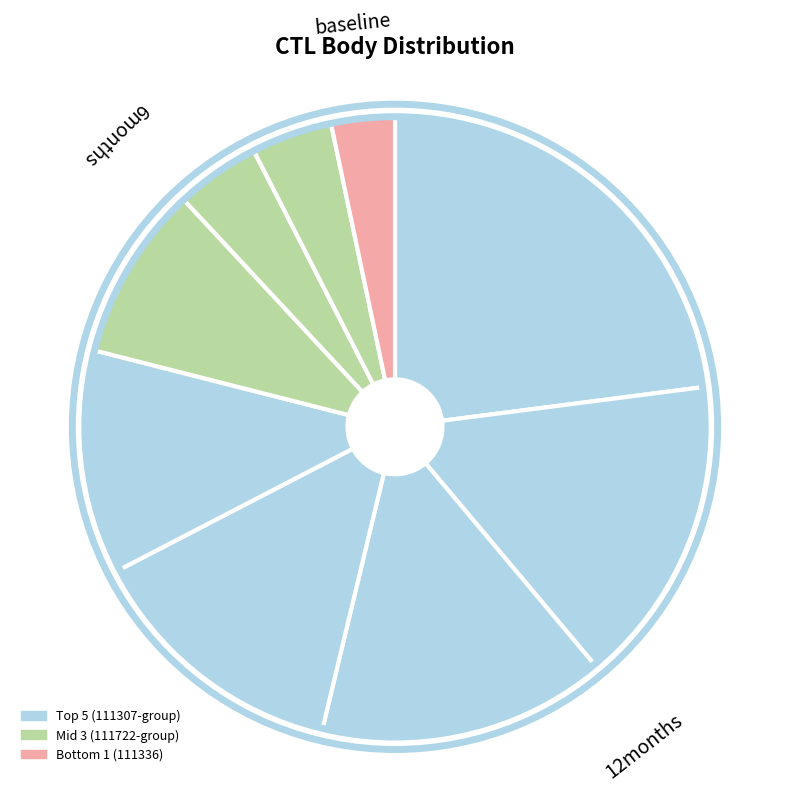

Is there a majority slice in this chart?

No